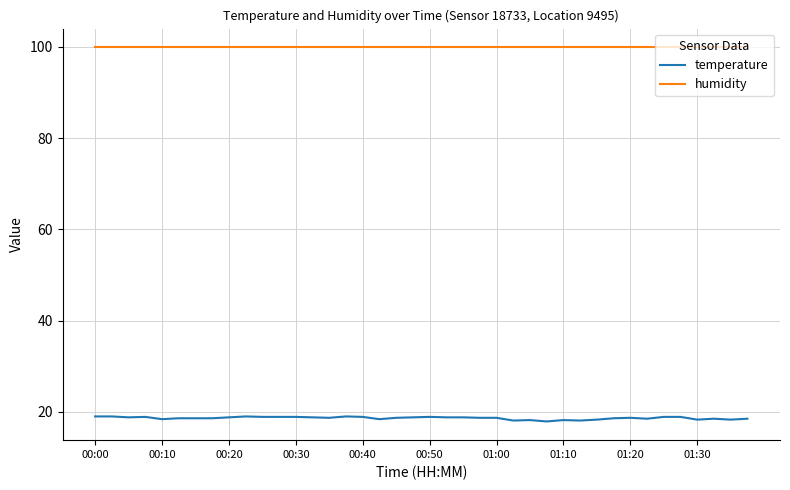

Which series has the widest spread of values?

temperature